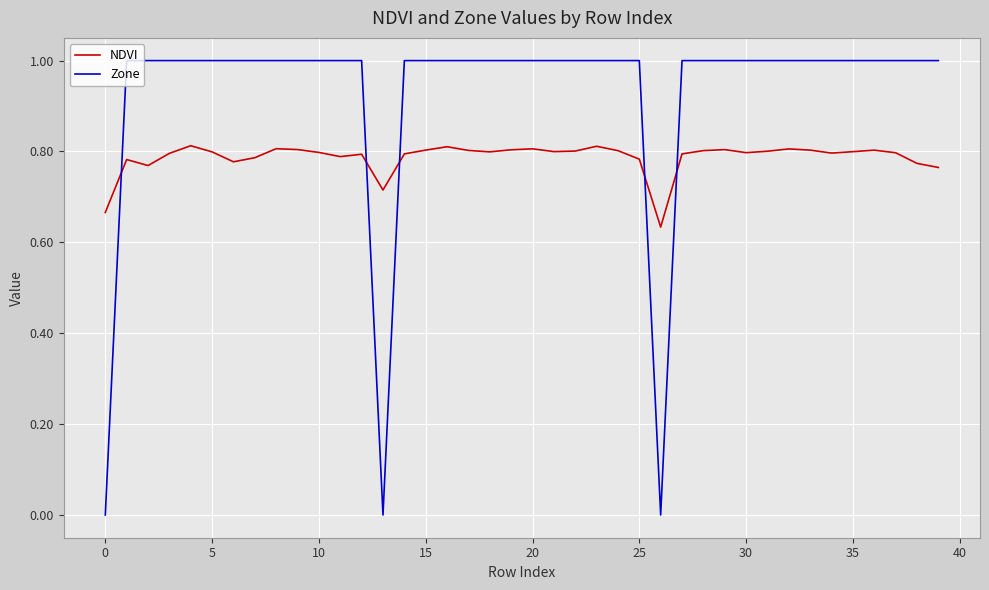

What is the difference between the maximum and minimum values in the Zone series?

1.0